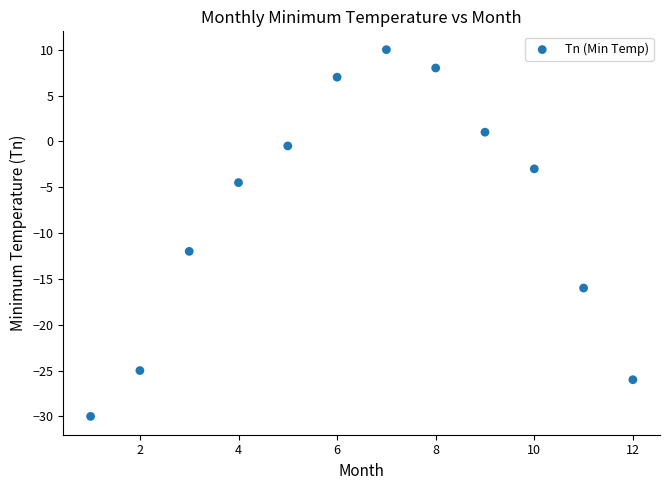

What is the average X value?

6.5